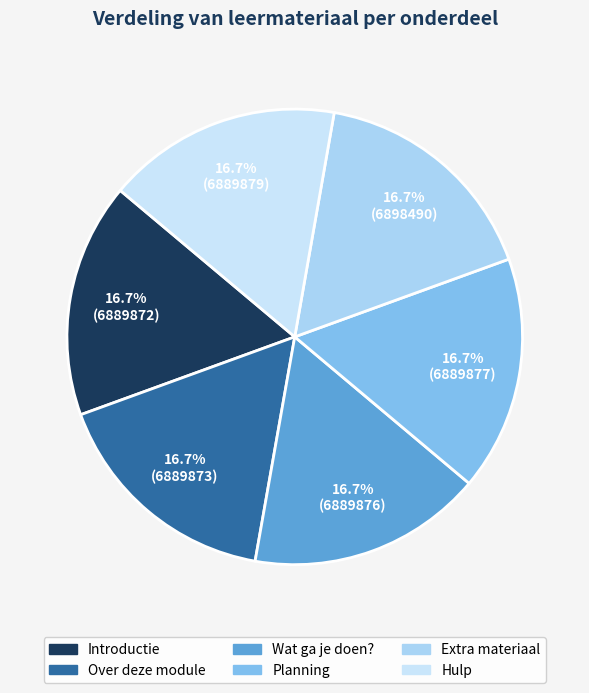

Rank the categories by value from lowest to highest.

Introductie, Over deze module, Wat ga je doen?, Planning, Hulp, Extra materiaal